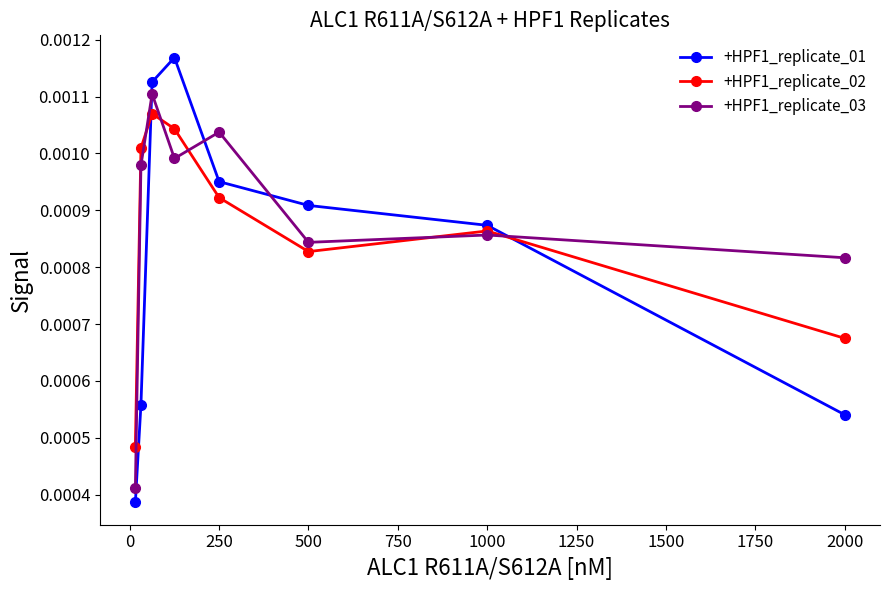

How many +HPF1_replicate_02 values are between 0 and 1?

8